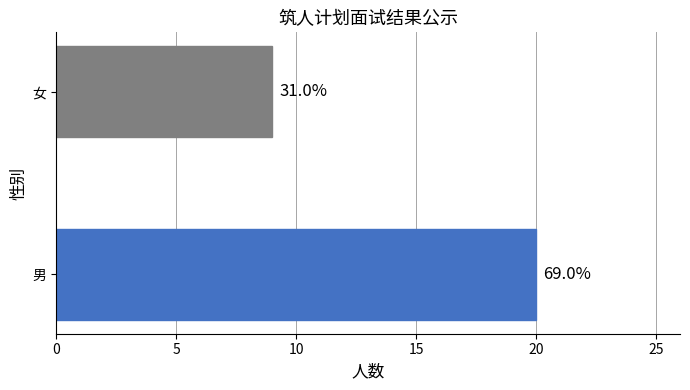

How many bars are there in total?

2